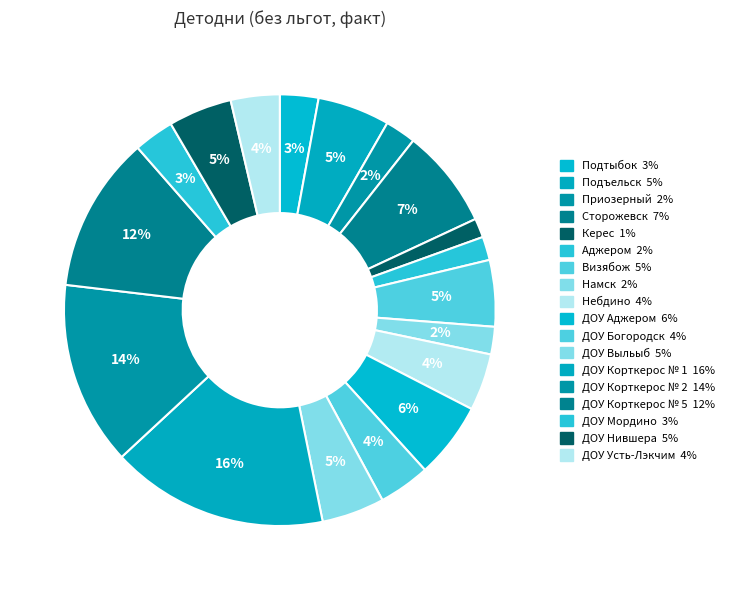

How many slices are in this pie chart?

18